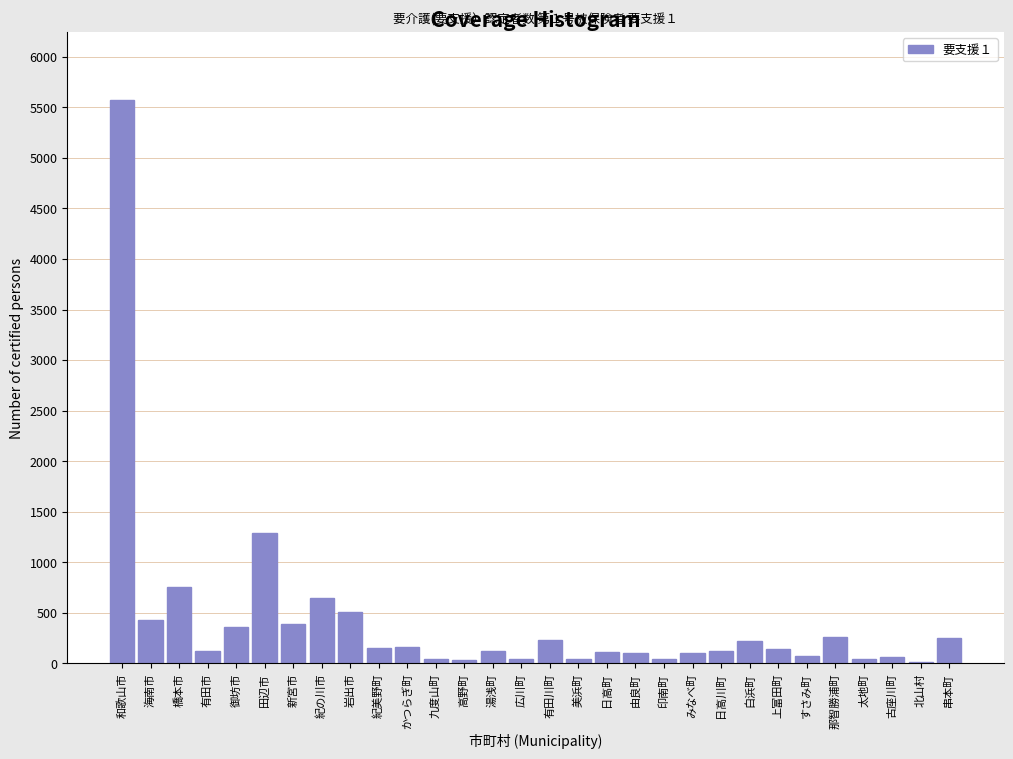

At which label is the value closest to 2795?

田辺市